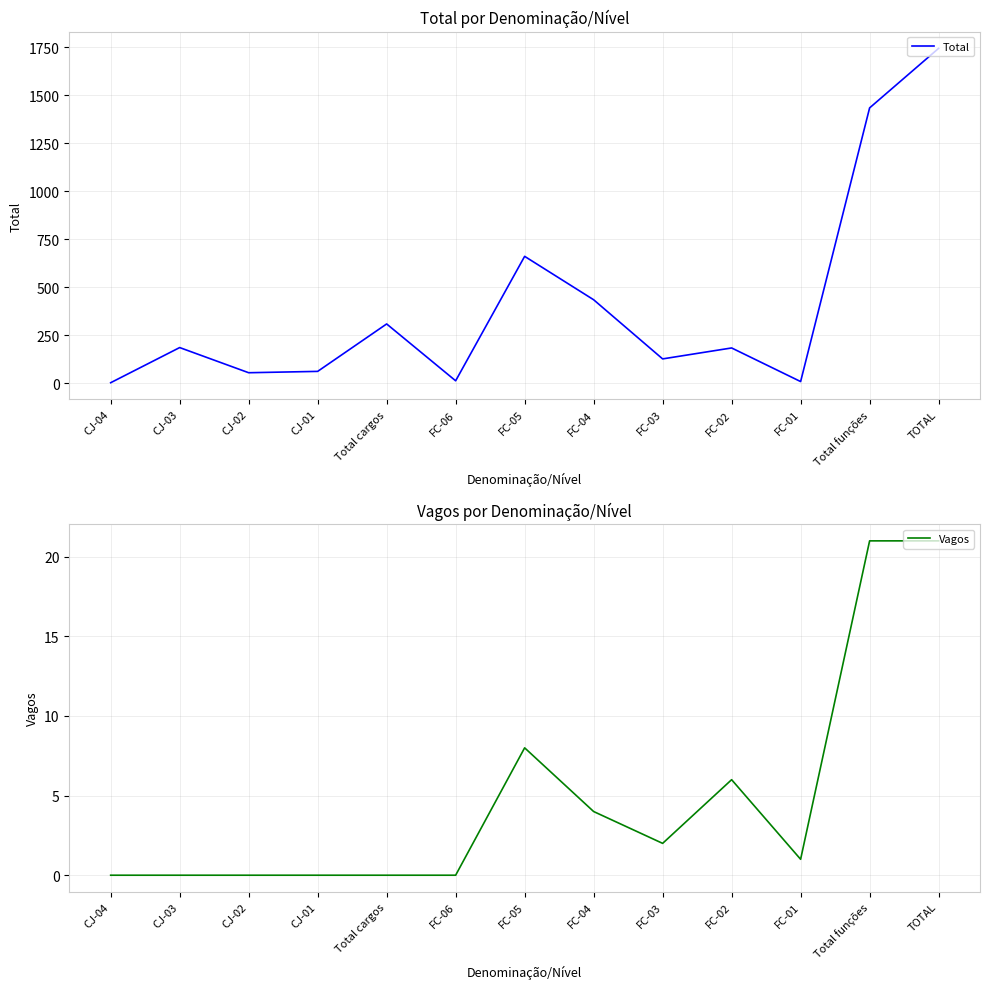

The value of Total at CJ-03 is 295. True or false?

False